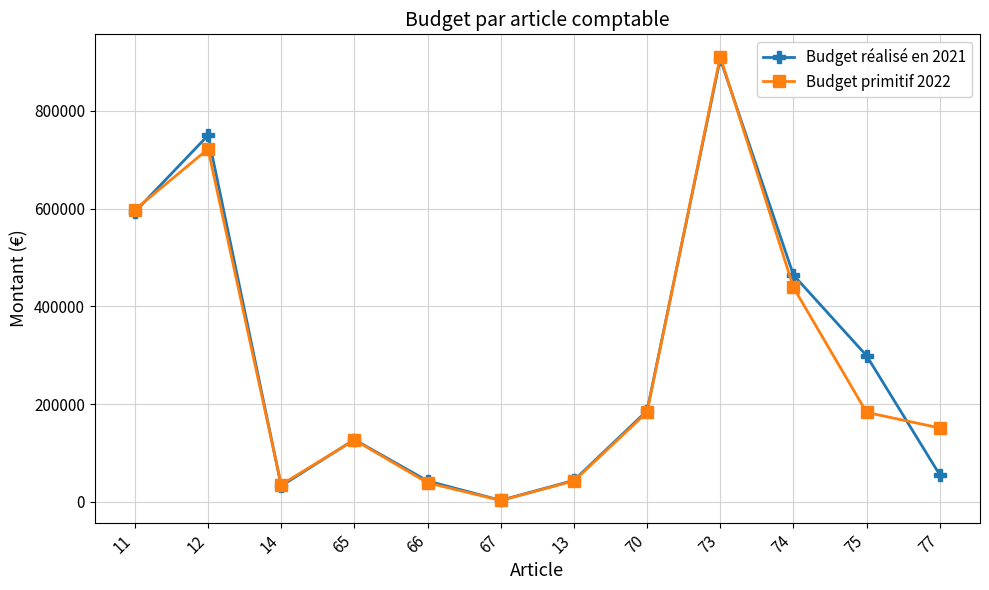

What position from the right is 66?

8